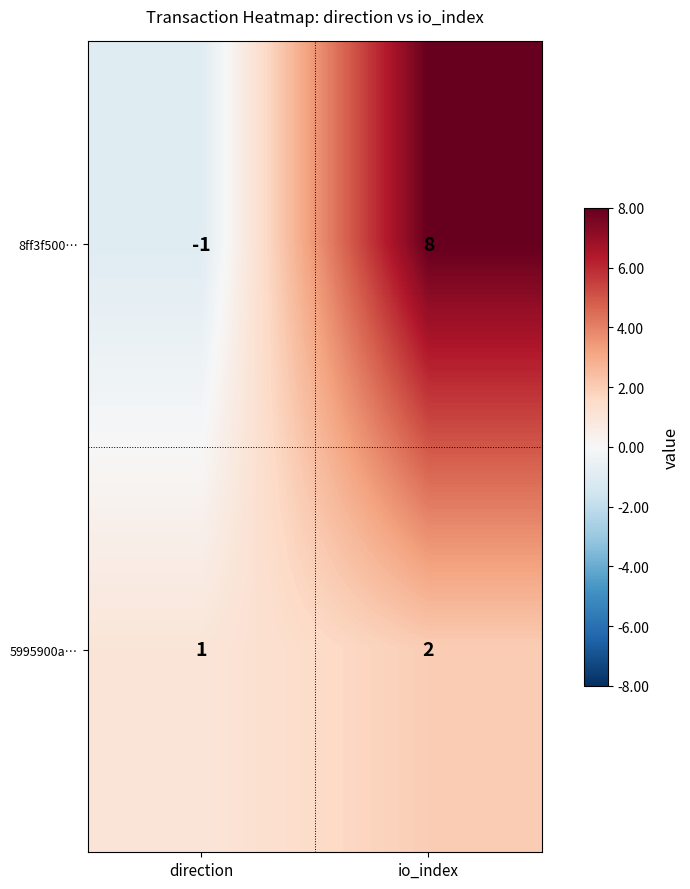

Rank the series by their average value, from lowest to highest.

5995900a…, 8ff3f500…